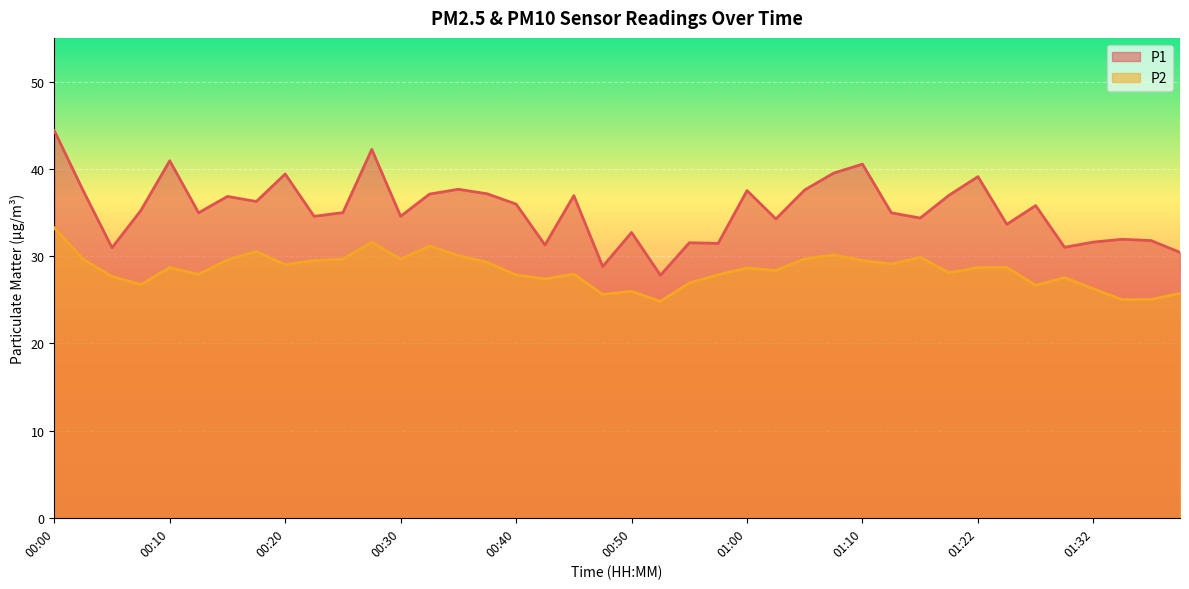

Reading left to right, extract all data points from this chart.

P1: 00:00=44.4	00:03=37.5	00:05=30.9	00:08=35.2	00:10=40.9	00:13=35.0	00:15=36.8	00:17=36.2	00:20=39.4	00:22=34.5	00:25=35.0	00:27=42.2	00:30=34.5	00:32=37.1	00:35=37.6	00:37=37.1	00:40=36.0	00:42=31.3	00:45=36.9	00:47=28.8	00:50=32.7	00:52=27.8	00:55=31.5	00:57=31.4	01:00=37.5	01:02=34.2	01:05=37.6	01:07=39.5	01:10=40.5	01:12=35.0	01:15=34.4	01:20=37.0	01:22=39.1	01:25=33.6	01:27=35.8	01:30=31.0	01:32=31.6	01:35=31.9	01:37=31.8	01:40=30.4
P2: 00:00=33.2	00:03=29.6	00:05=27.6	00:08=26.7	00:10=28.7	00:13=27.9	00:15=29.6	00:17=30.5	00:20=29.0	00:22=29.5	00:25=29.6	00:27=31.6	00:30=29.6	00:32=31.1	00:35=30.1	00:37=29.3	00:40=27.8	00:42=27.4	00:45=27.9	00:47=25.6	00:50=25.9	00:52=24.8	00:55=26.9	00:57=27.9	01:00=28.6	01:02=28.4	01:05=29.7	01:07=30.1	01:10=29.5	01:12=29.1	01:15=29.9	01:20=28.1	01:22=28.7	01:25=28.7	01:27=26.6	01:30=27.5	01:32=26.2	01:35=25.0	01:37=25.0	01:40=25.7